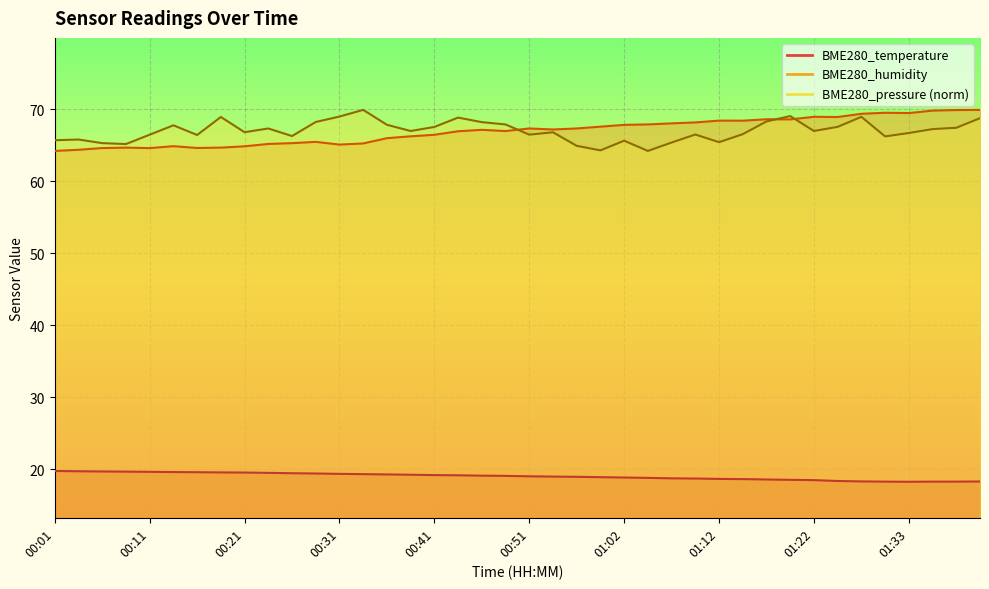

What is the spread (max minus min) of values at 01:07?

49.3